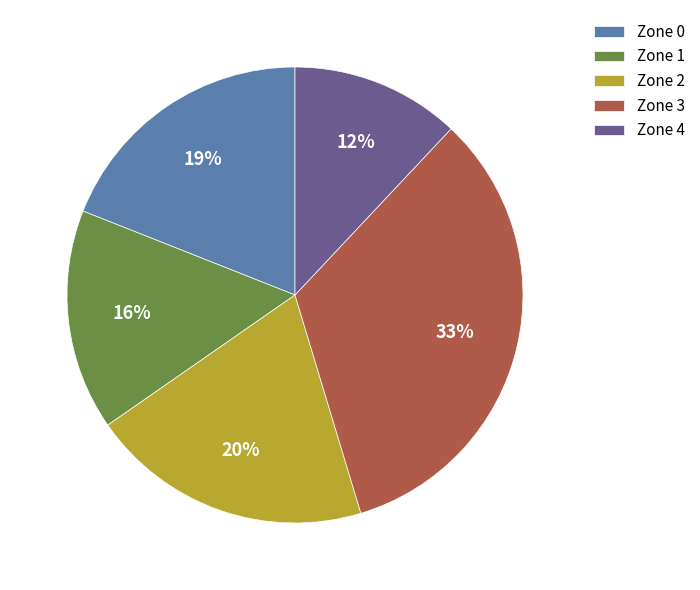

Is it true that Zone 2 is 26% of the pie?

False